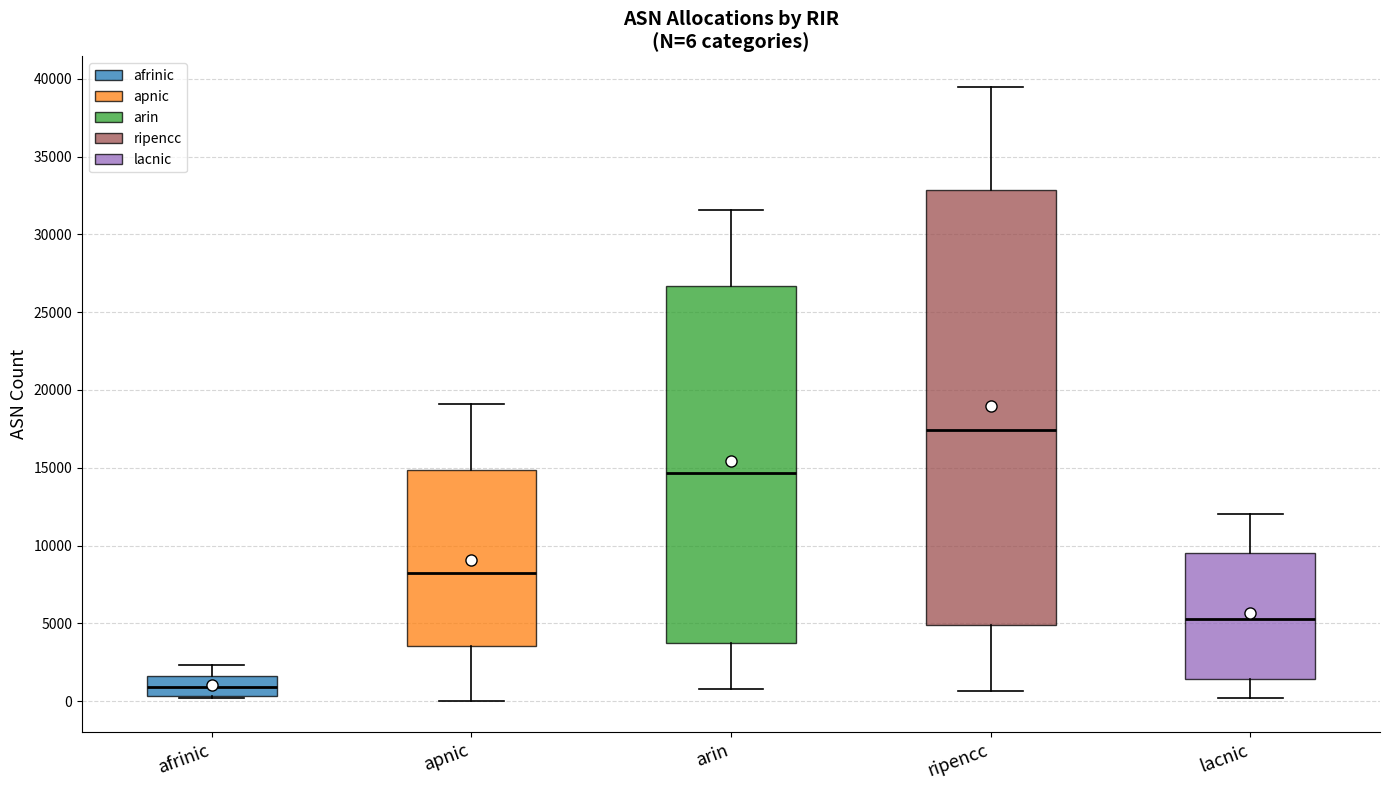

Which box has the highest median line?

ripencc